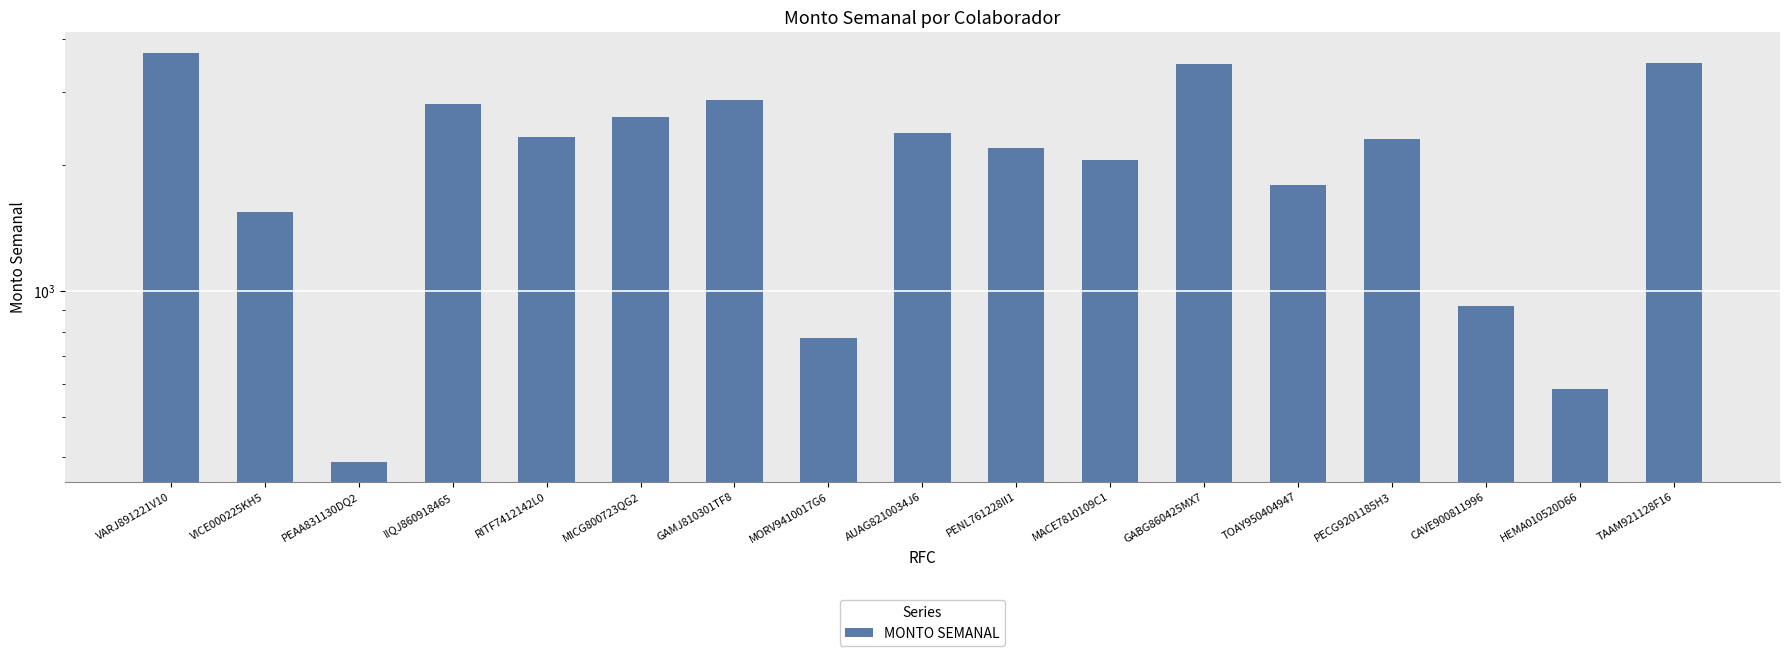

Count the number of categories in the chart.

17